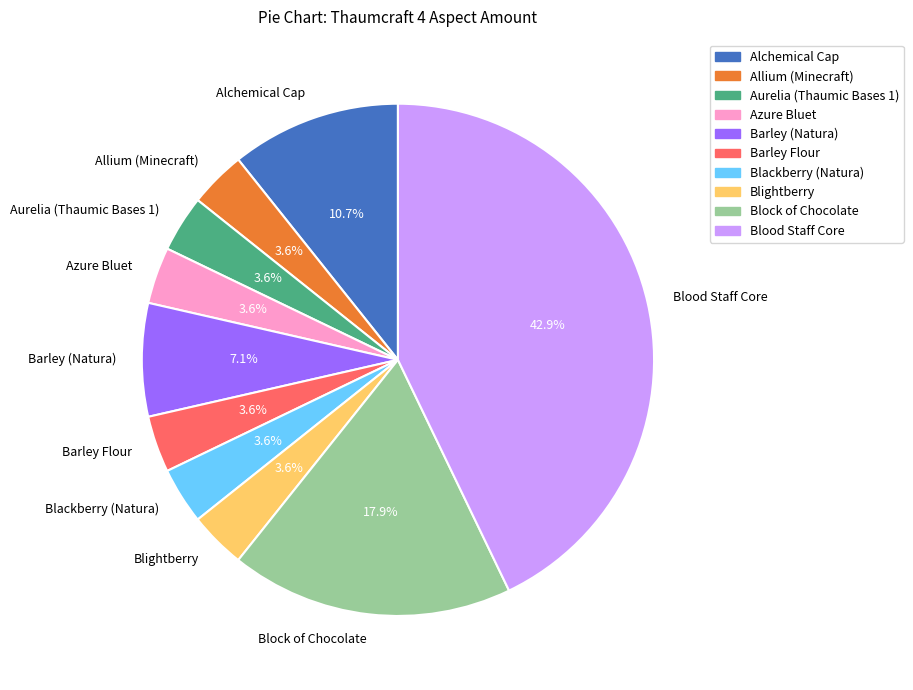

How many slices are in this pie chart?

10